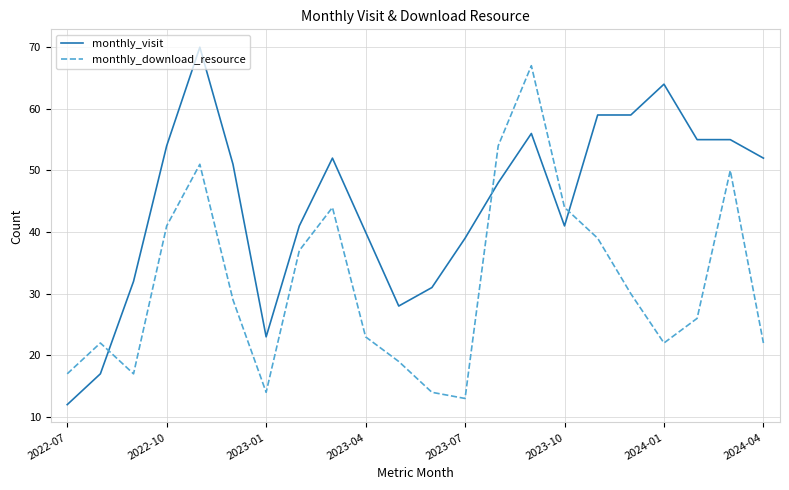

Which series has the largest range (max minus min)?

monthly_visit